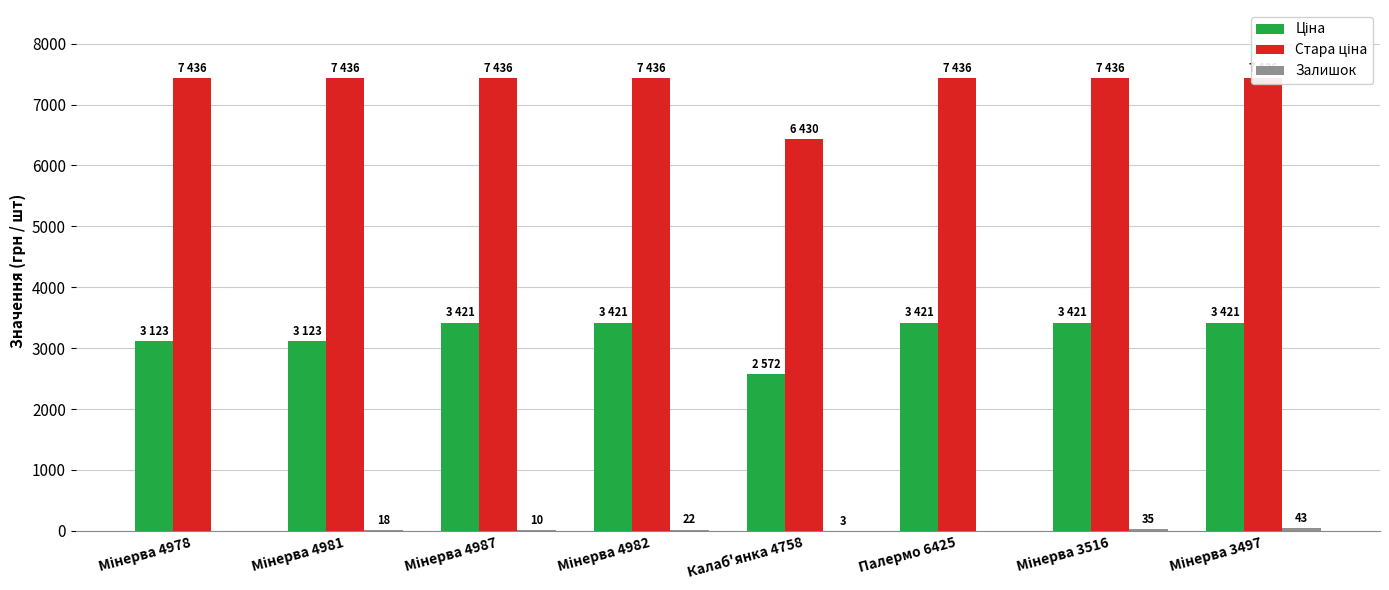

What is the sum of the Залишок values at Мінерва 4978 and Мінерва 3516?

35.0